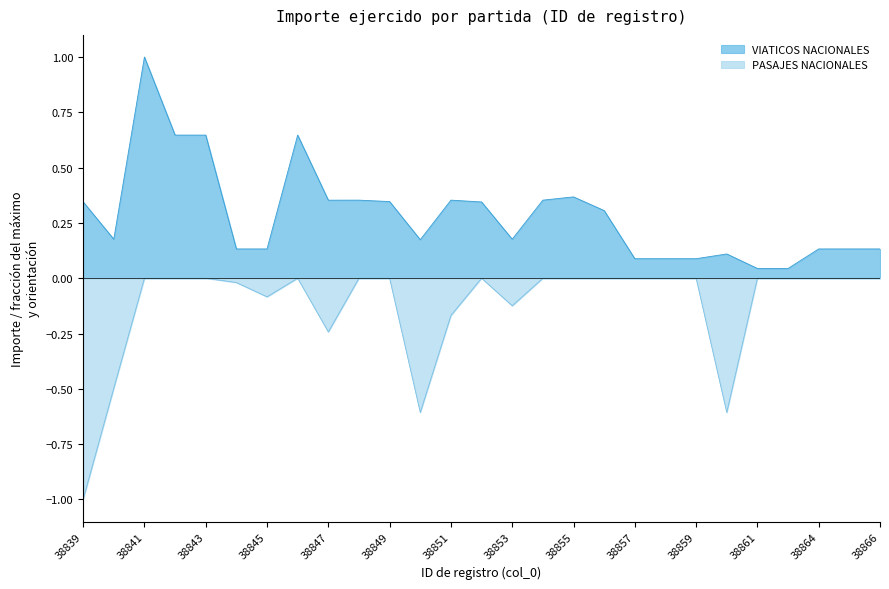

Reading left to right, transcribe all the data shown in this chart.

VIATICOS NACIONALES: 0.3	0.2	1.0	0.6	0.6	0.1	0.1	0.6	0.4	0.4	0.3	0.2	0.4	0.3	0.2	0.4	0.4	0.3	0.1	0.1	0.1	0.1	0.0	0.0	0.1	0.1	0.1
PASAJES NACIONALES: -1.0	-0.5	-0.0	-0.0	-0.0	-0.0	-0.1	-0.0	-0.2	-0.0	-0.0	-0.6	-0.2	-0.0	-0.1	-0.0	-0.0	-0.0	-0.0	-0.0	-0.0	-0.6	-0.0	-0.0	-0.0	-0.0	-0.0